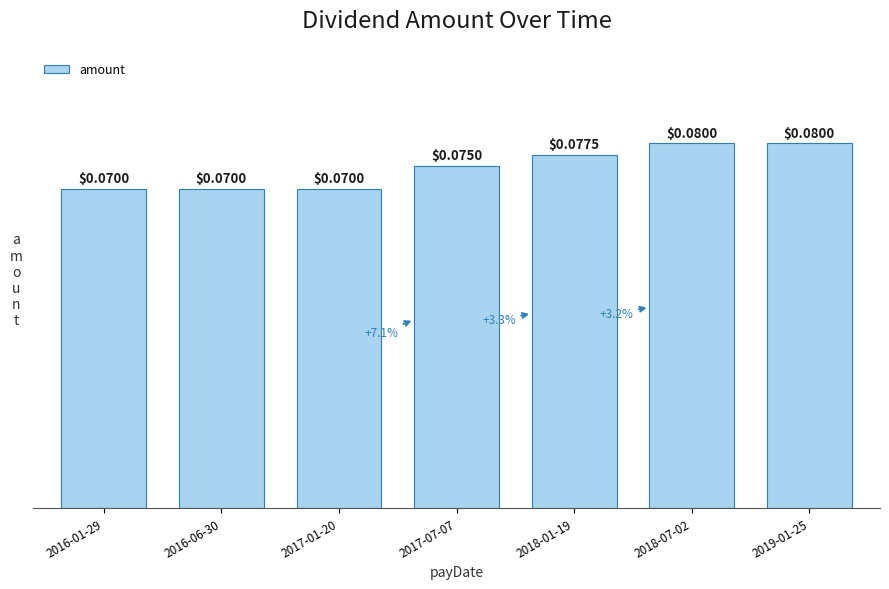

Reading left to right, extract all data points from this chart.

2016-01-29=0.1	2016-06-30=0.1	2017-01-20=0.1	2017-07-07=0.1	2018-01-19=0.1	2018-07-02=0.1	2019-01-25=0.1